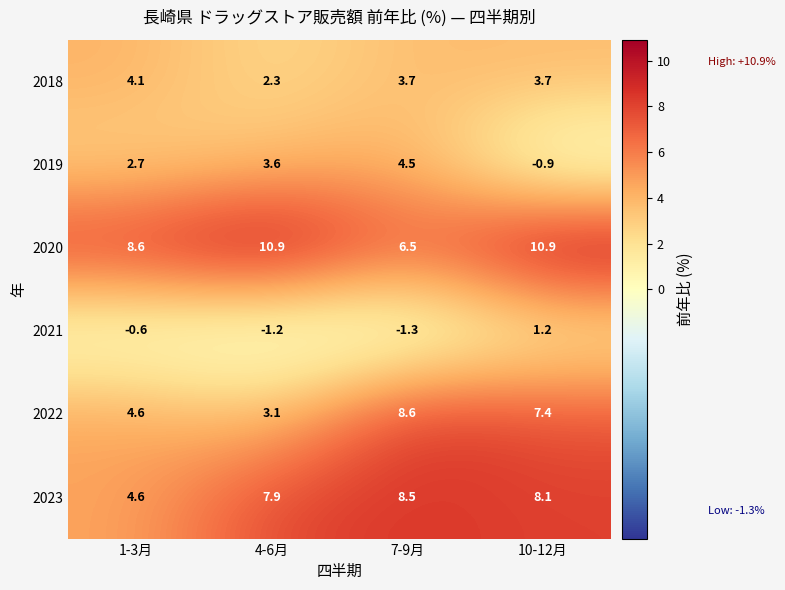

Rank the series by their maximum value, from lowest to highest.

2021, 2018, 2019, 2023, 2022, 2020